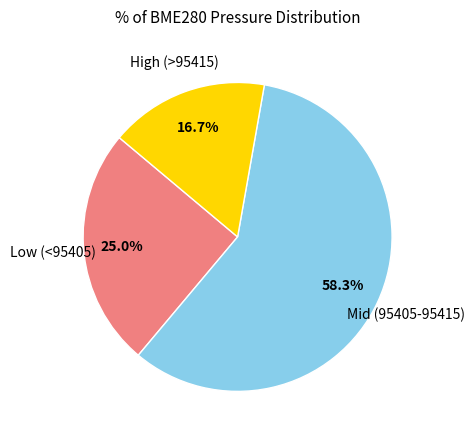

Does any single category account for the majority?

Yes